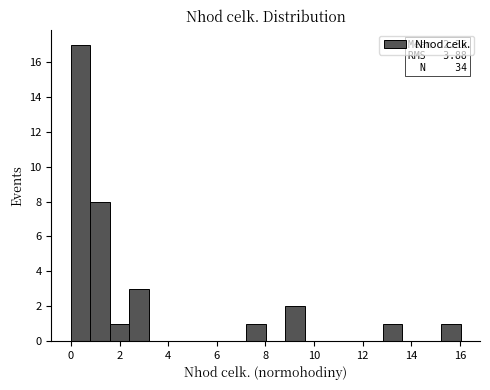

Which range on the x-axis has the tallest bar?

0.0 to 0.8